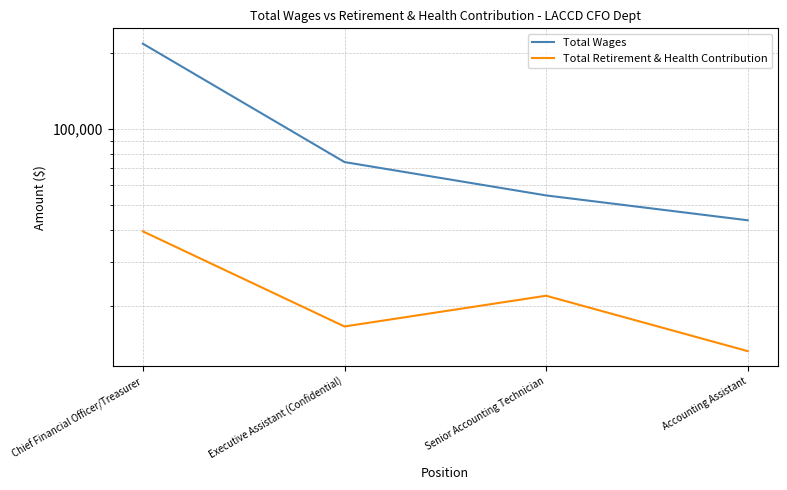

How many interior local peaks does the Total Retirement & Health Contribution series have?

1